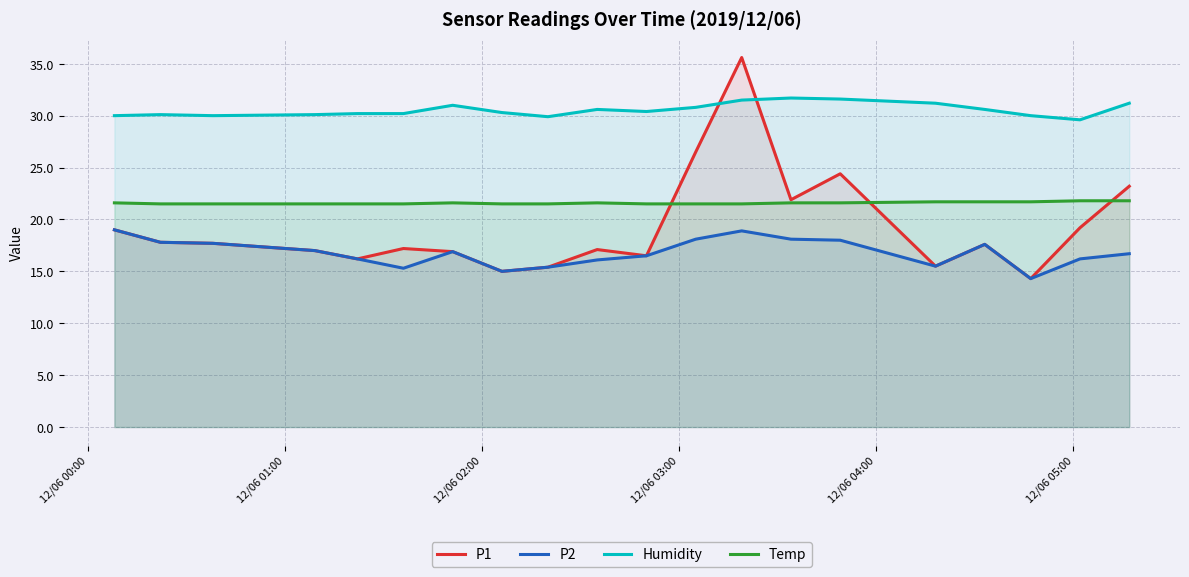

True or false: Temp and Humidity cross at least once.

False